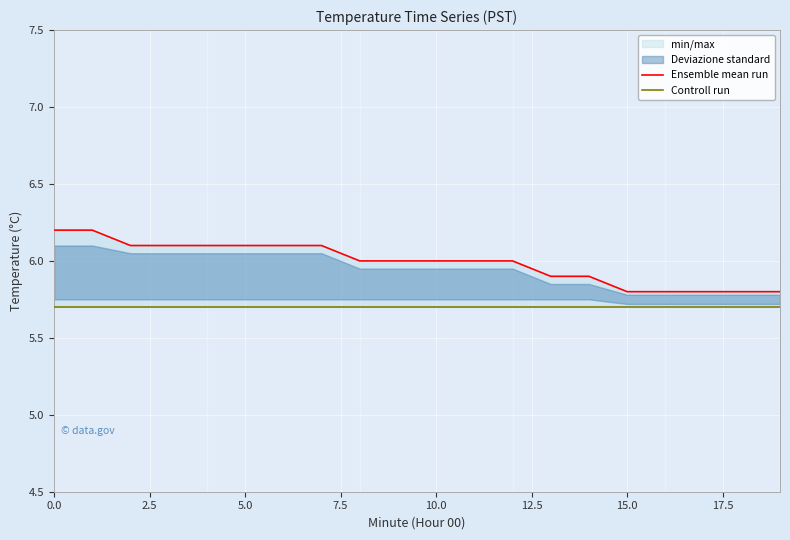

At how many categories does at least one series exceed 6?

8